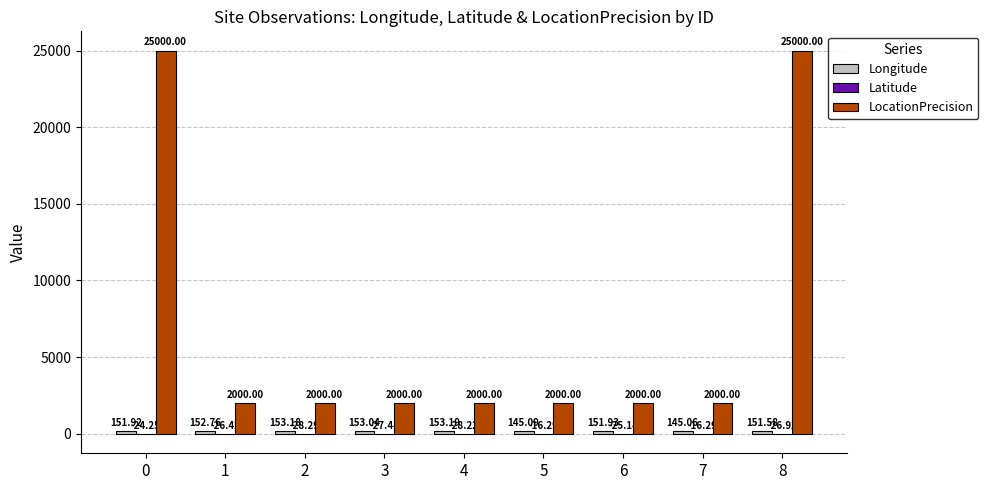

What is the sum of the LocationPrecision values at 6 and 5?

4000.0